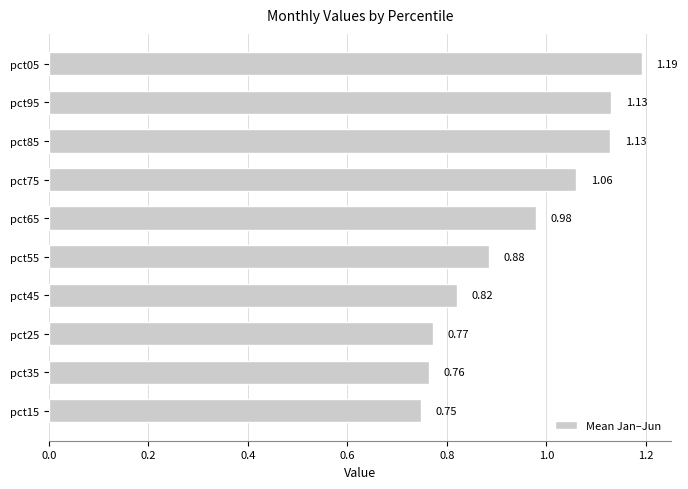

What is the change in value from pct75 to pct95?

+0.1